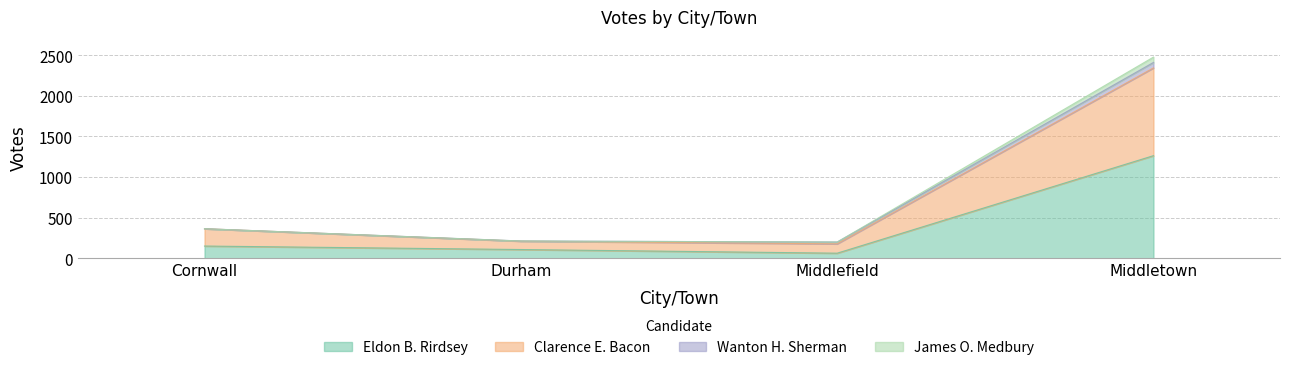

True or false: James O. Medbury and Clarence E. Bacon intersect in this chart.

False